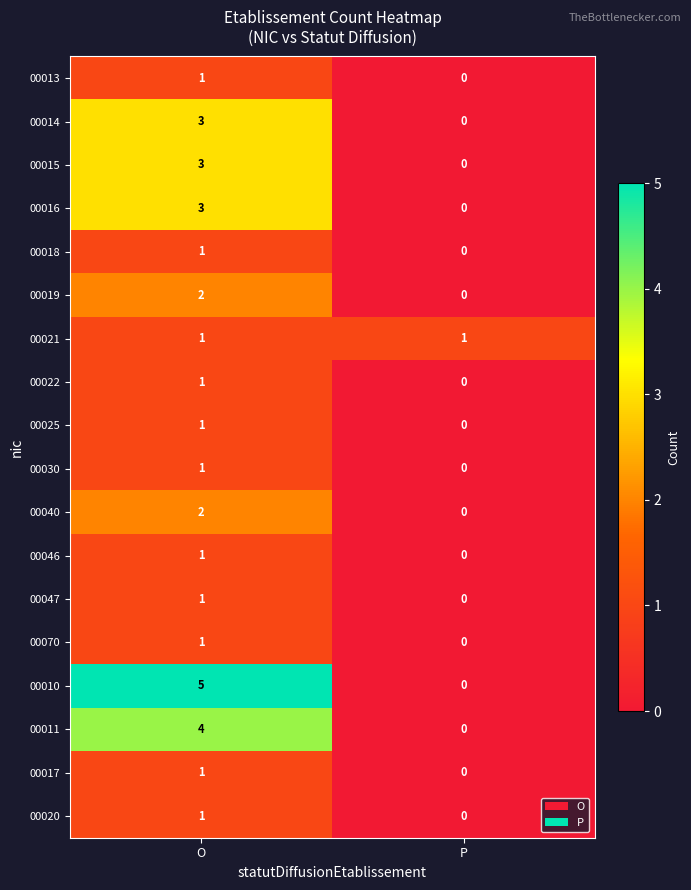

What is the maximum value for 00011?

4